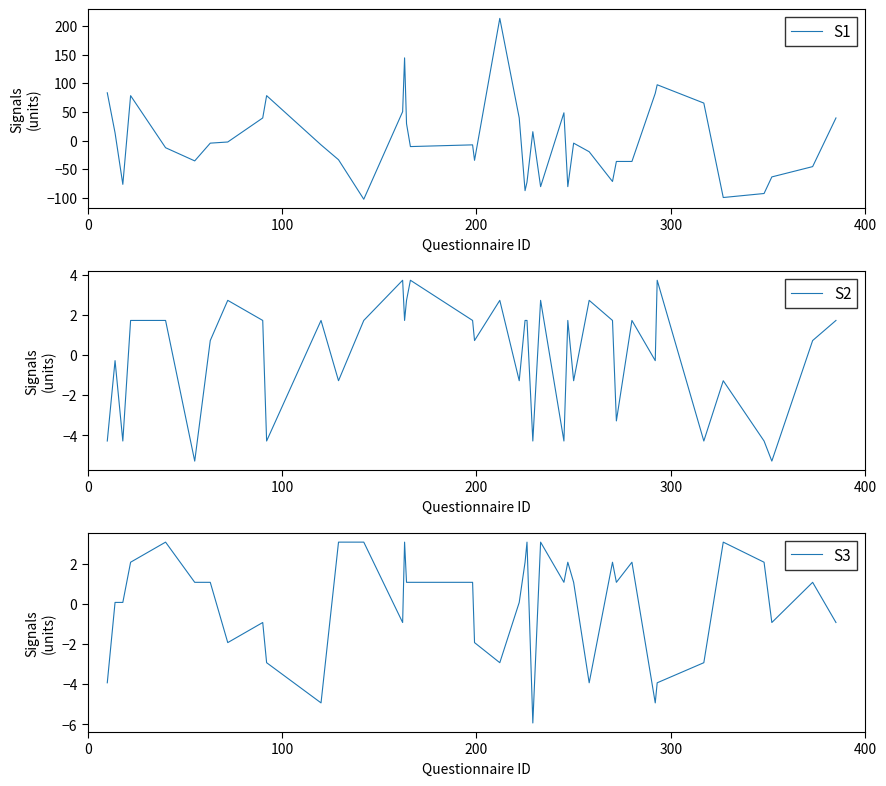

What is the minimum value for S3?

-5.9